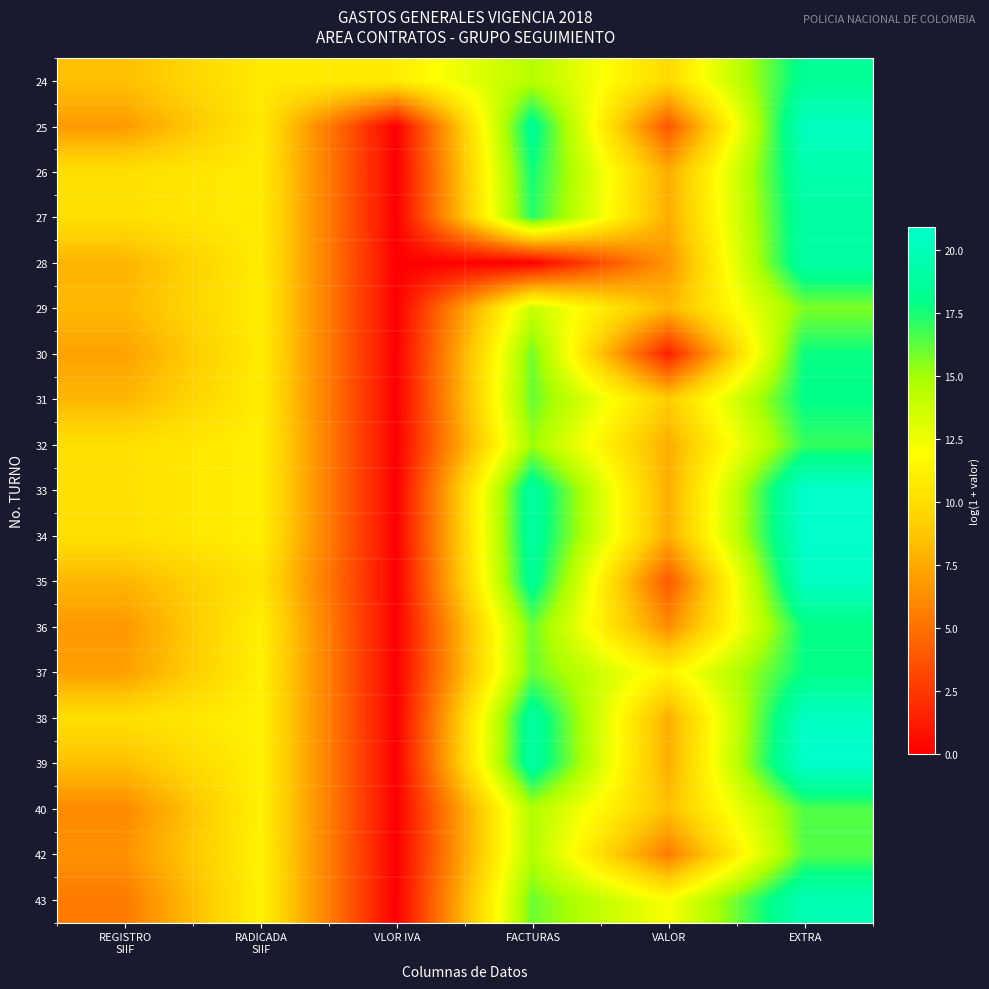

How many series are shown in this chart?

19